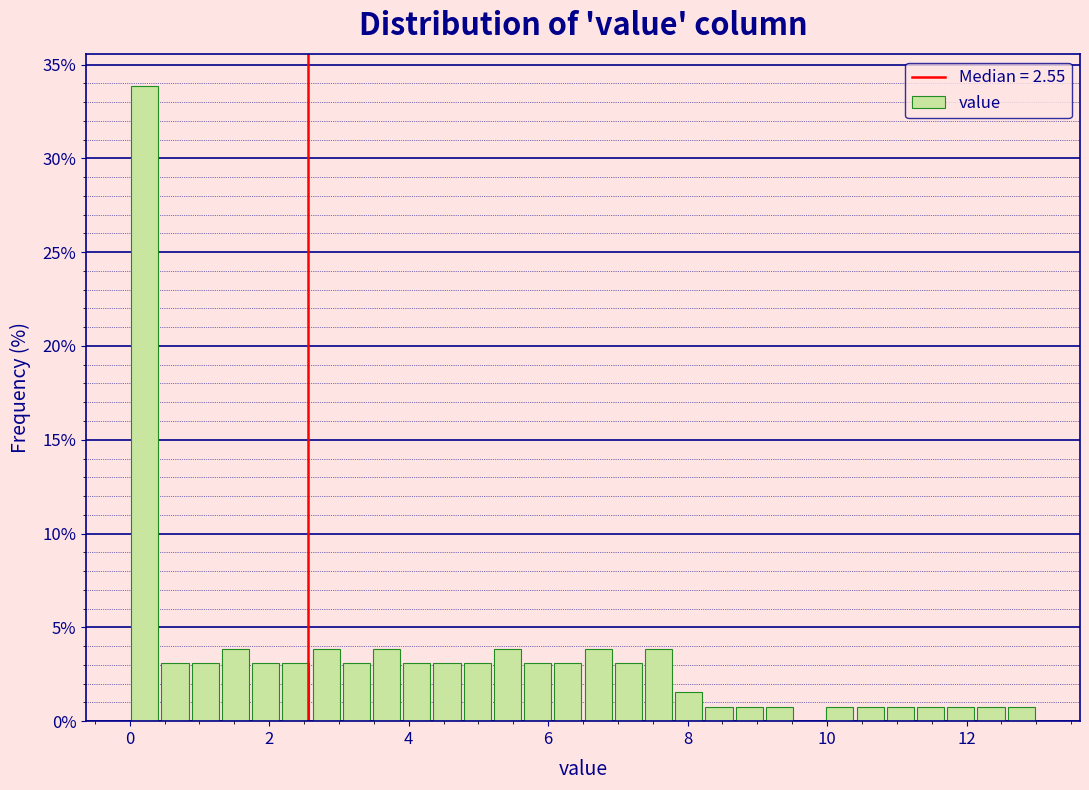

Around what value on the x-axis is the tallest bar? Give the approximate position of its centre, as read against the axis.

0.2